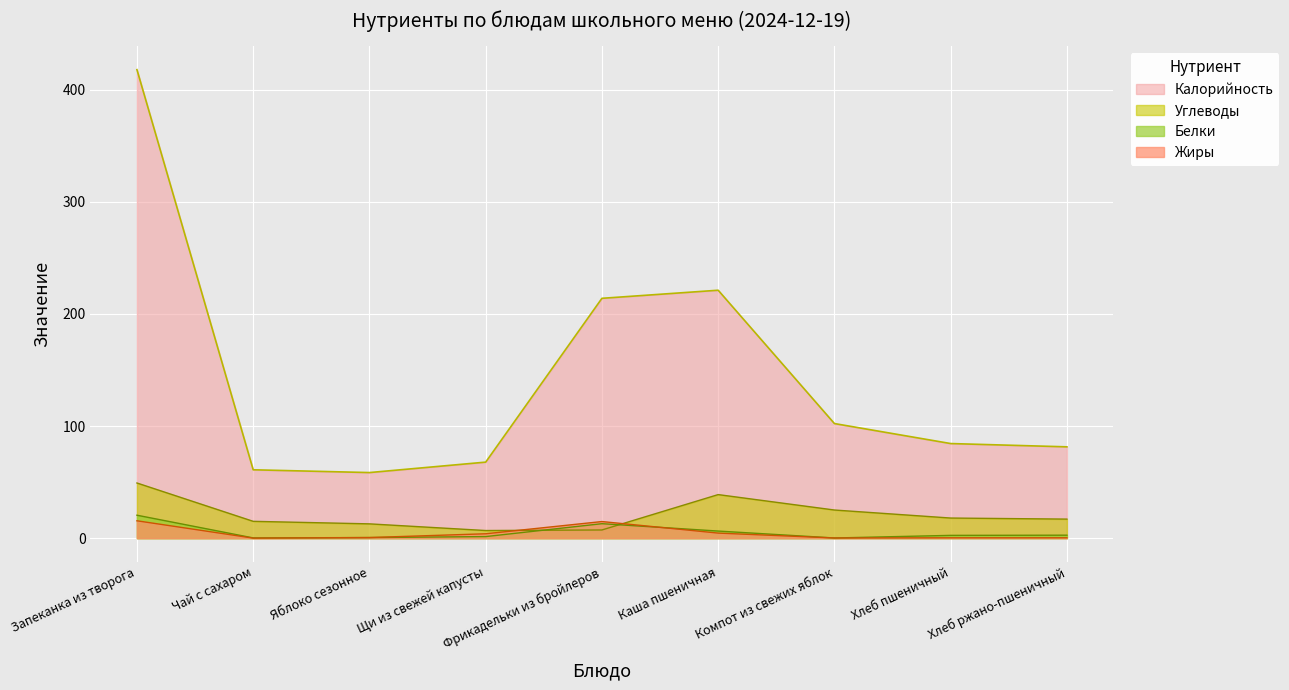

How many series are shown in this chart?

4